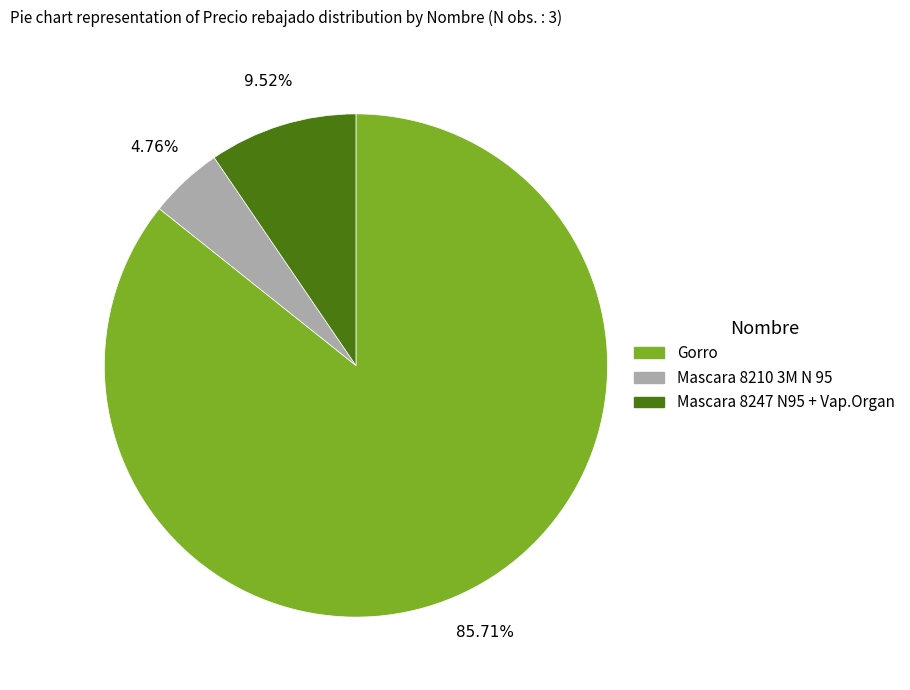

Which category has the smallest portion of the pie?

Mascara 8210 3M N 95